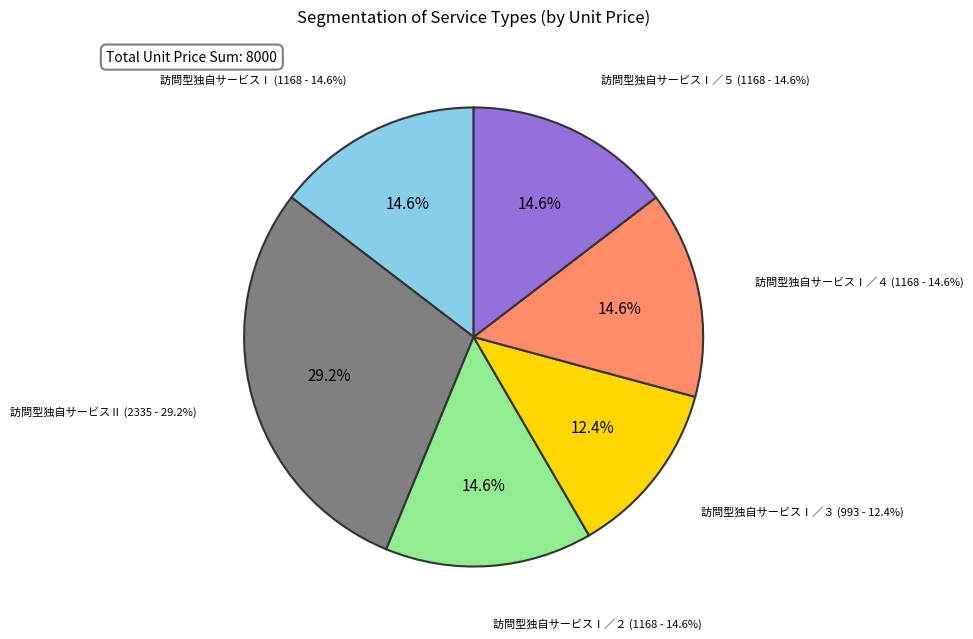

What percentage is the 訪問型独自サービスⅠ slice, to the nearest percent?

15%